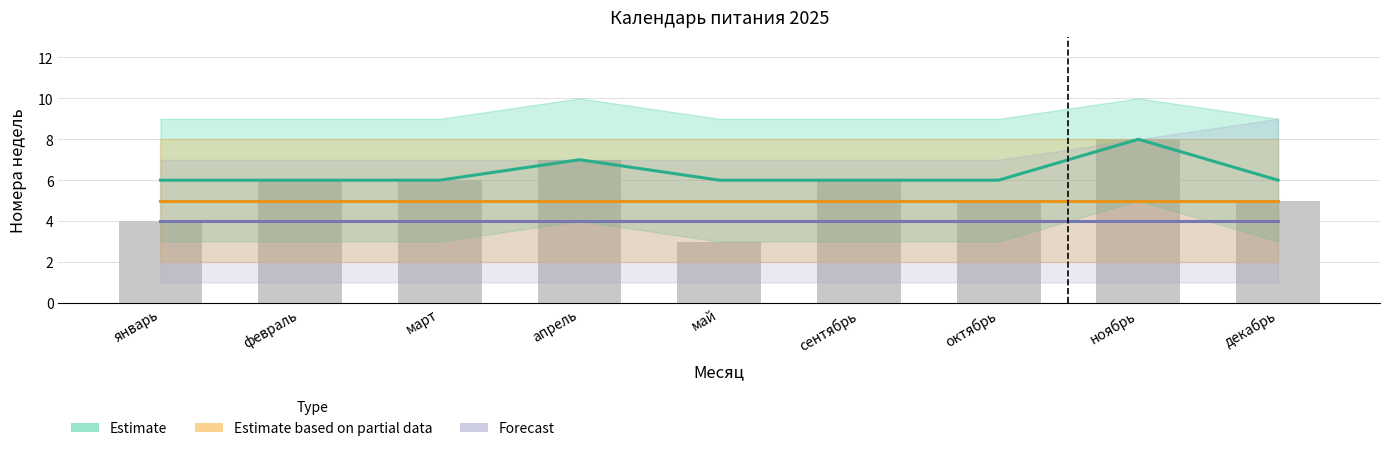

Rank the series at октябрь from highest to lowest value.

Estimate, Estimate based on partial data, Forecast